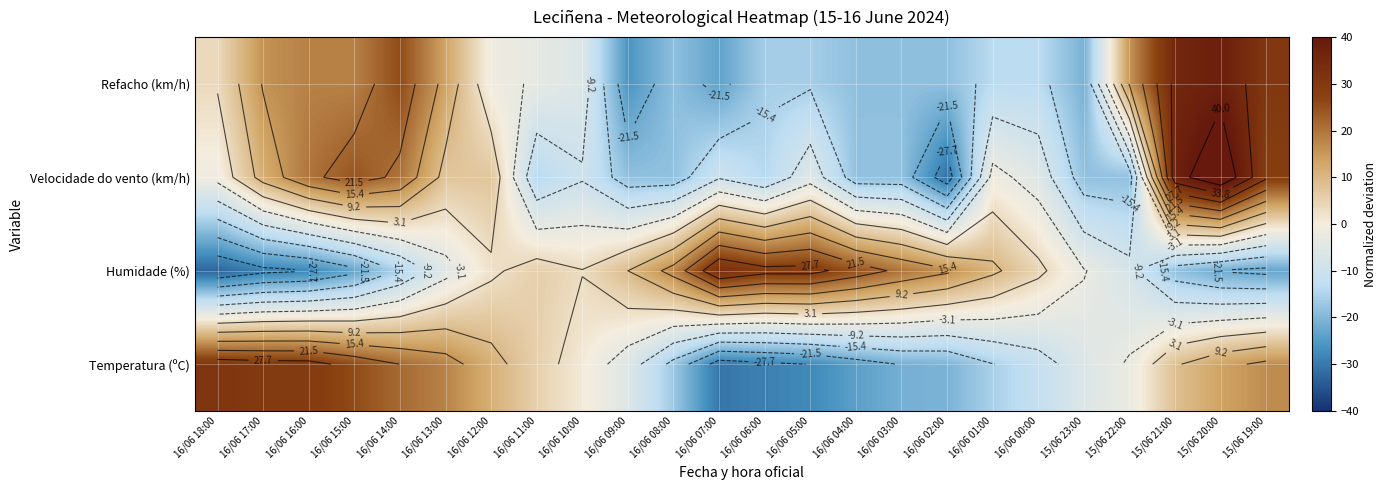

What is the sum of the Temperatura (ºC) values at 16/06 15:00 and 16/06 12:00?

36.9